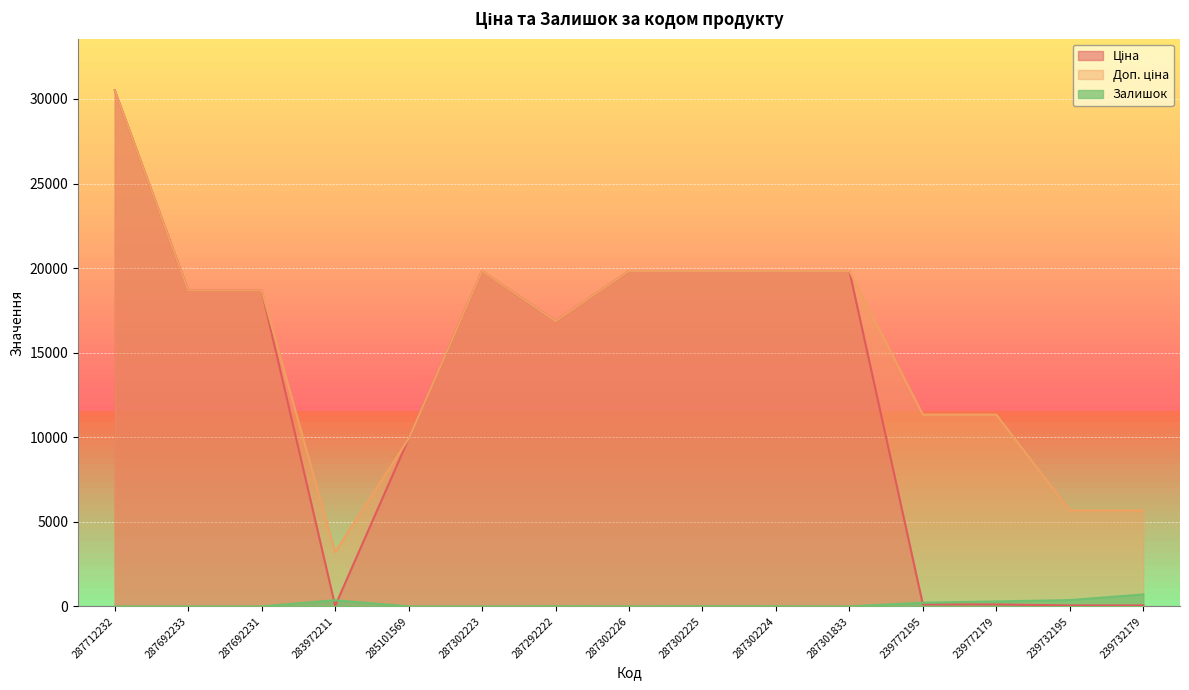

At how many categories does at least one series exceed 13374?

9